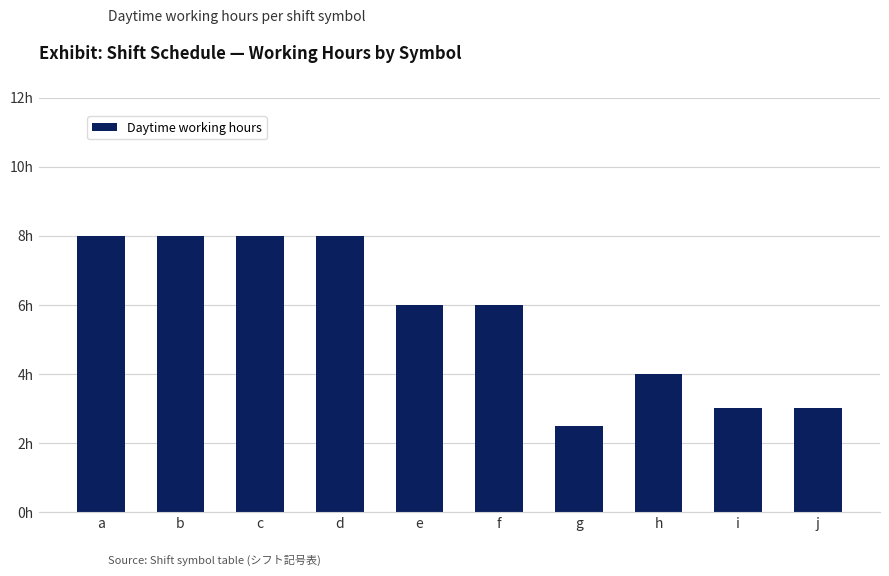

List the labels in order of value, largest first.

a, b, c, d, e, f, h, i, j, g